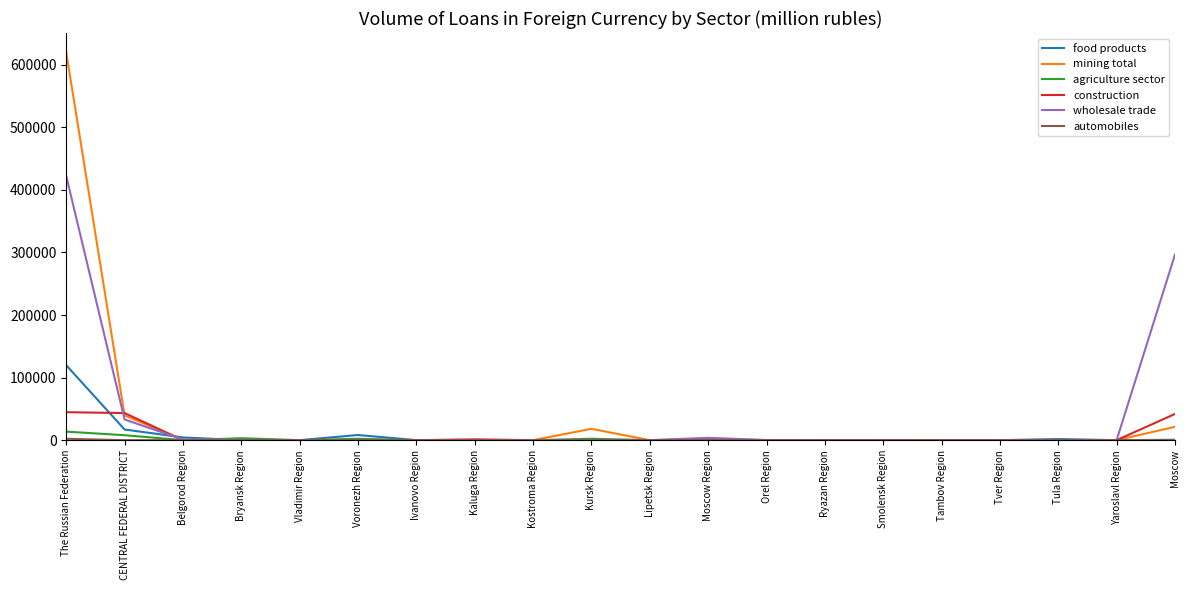

At which label is wholesale trade closest to 211178?

Moscow